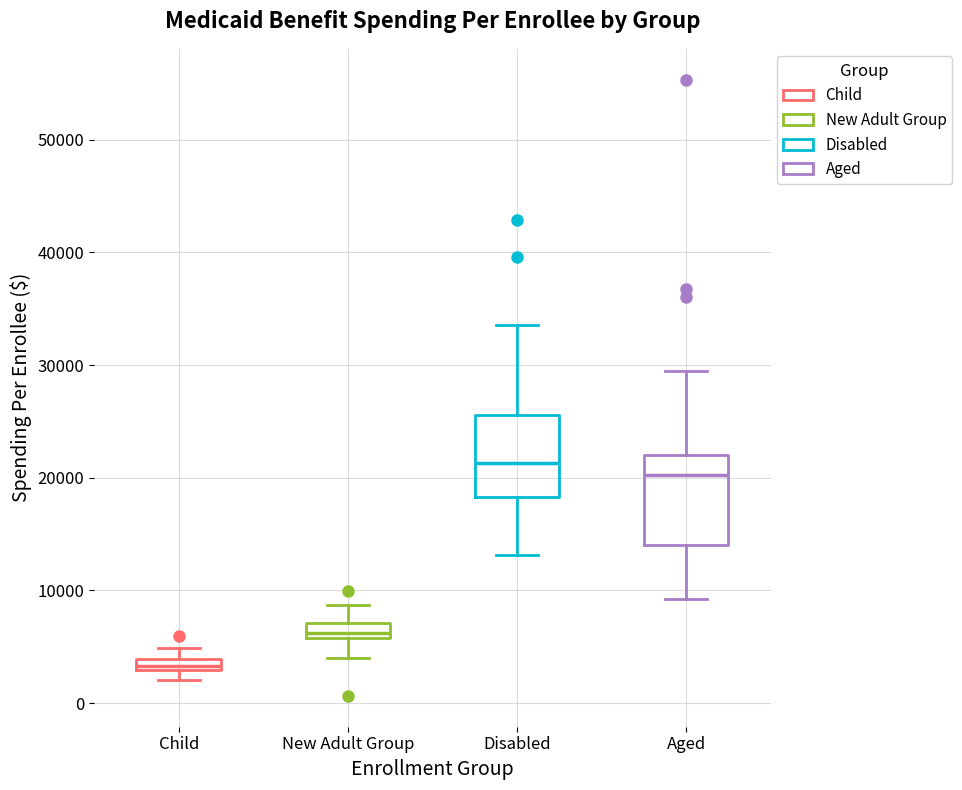

Where does the lower whisker of the box for New Adult Group end on the y-axis? The values are not printed on the chart, so give them approximately, as read against the axis.

4000